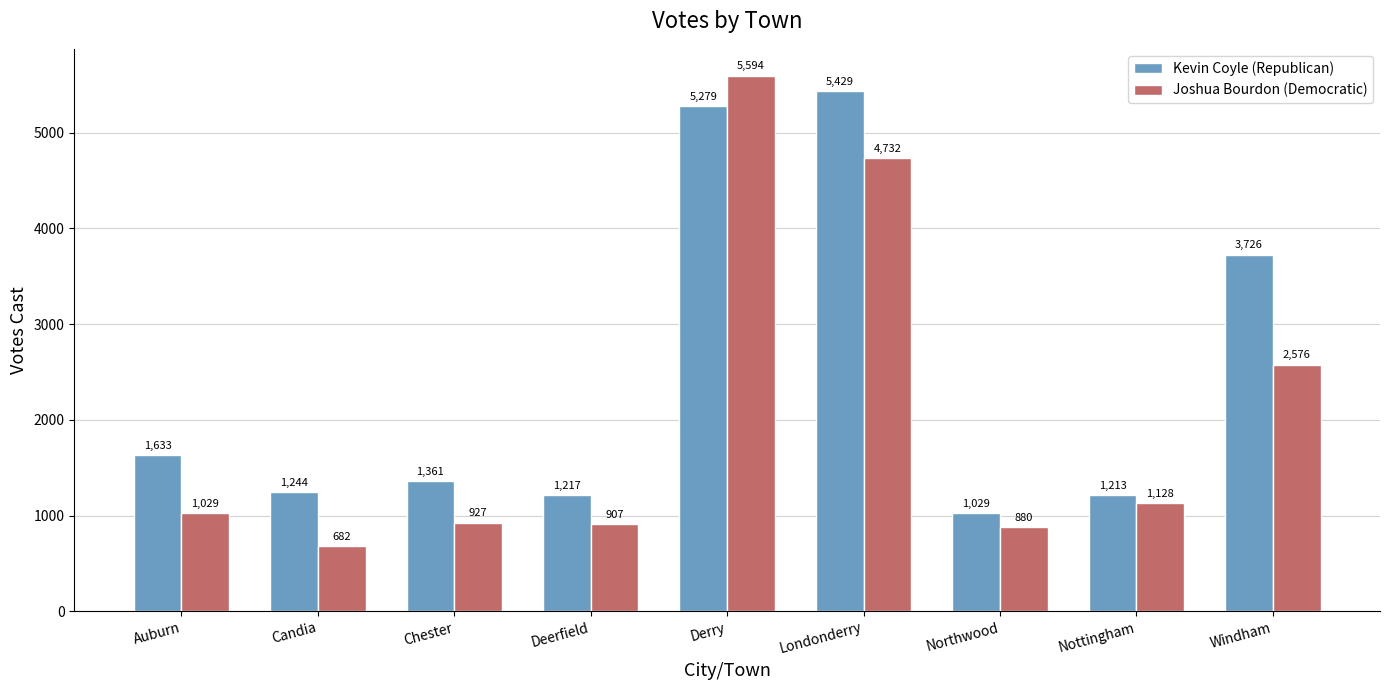

Which label corresponds to the smallest value in the chart?

Candia